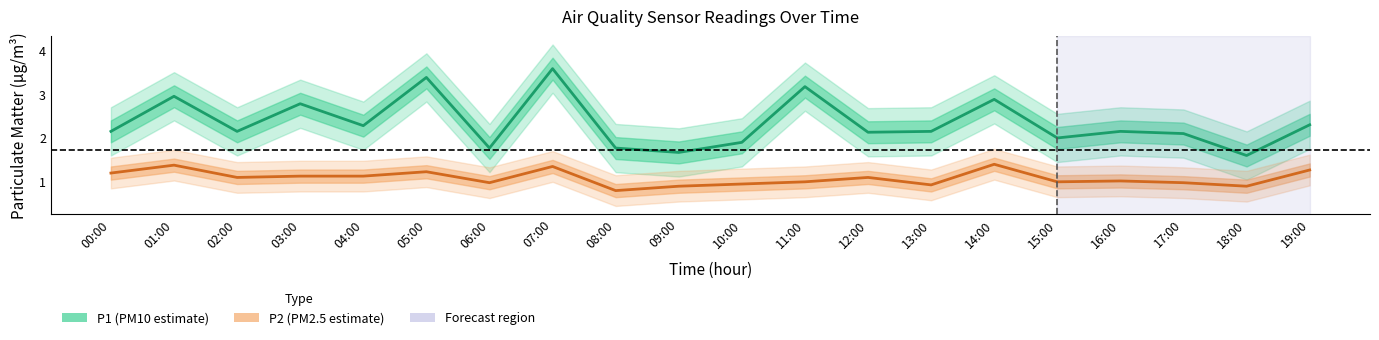

Rank the series by their maximum value, from highest to lowest.

P1, P2